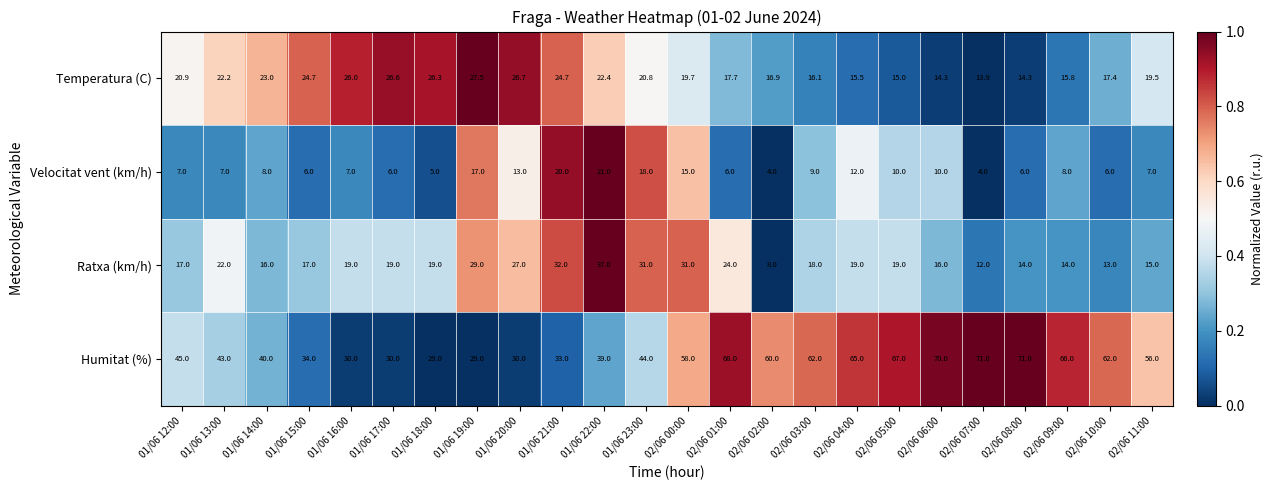

The Ratxa (km/h) series shows 12.7 at 01/06 19:00. True or false?

False